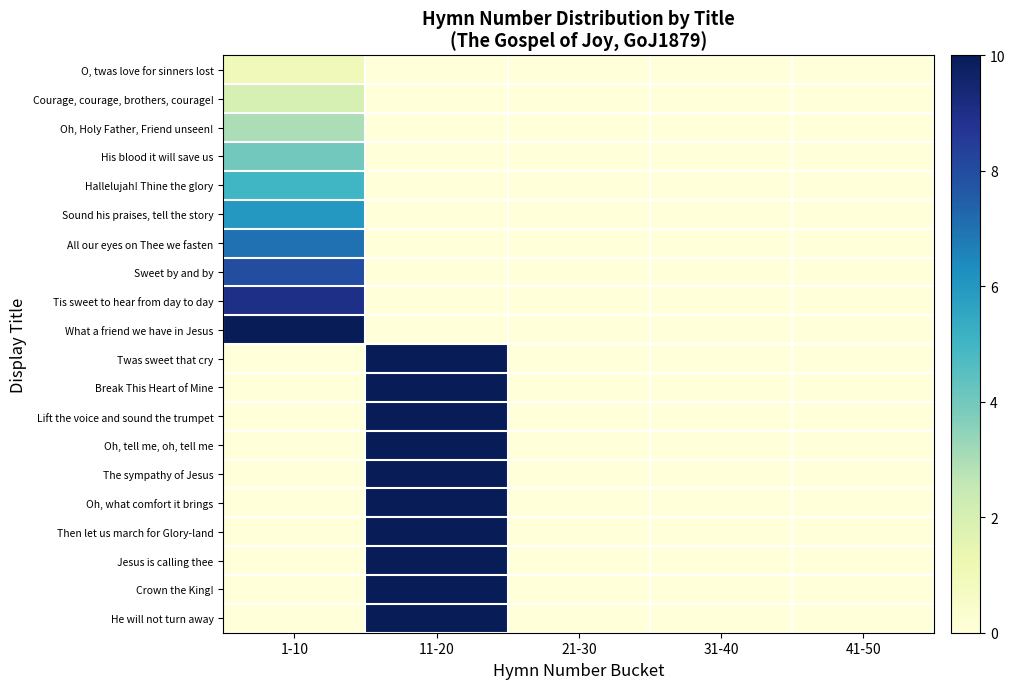

Between 11-20 and 31-40, which series saw the biggest shift?

He will not turn away